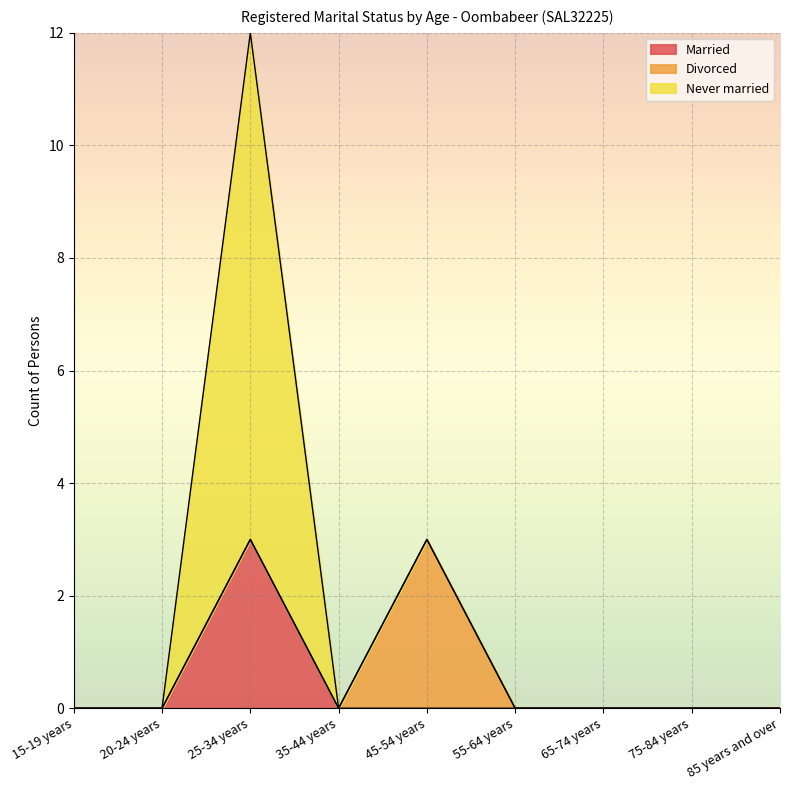

What are all the series names shown in the legend?

Married, Divorced, Never married